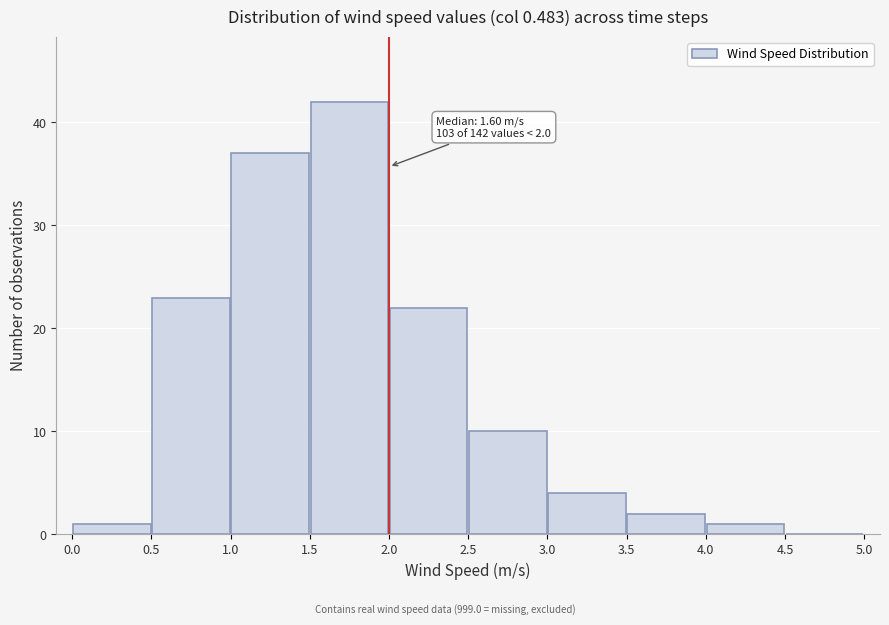

Over which range of the x-axis is the bar tallest?

1.5 to 2.0